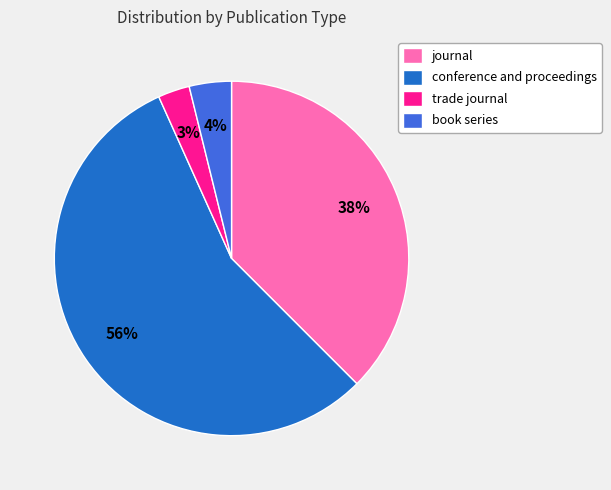

True or false: trade journal accounts for 20% of the total.

False